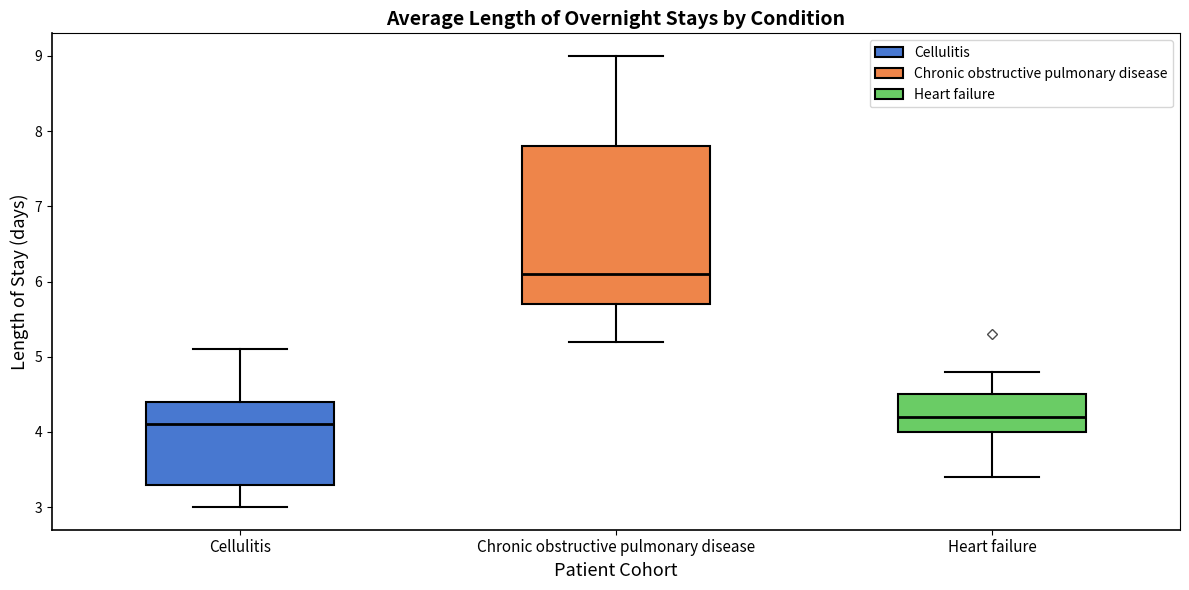

Comparing the boxes themselves (not the whiskers), which one is the tallest?

Chronic obstructive pulmonary disease